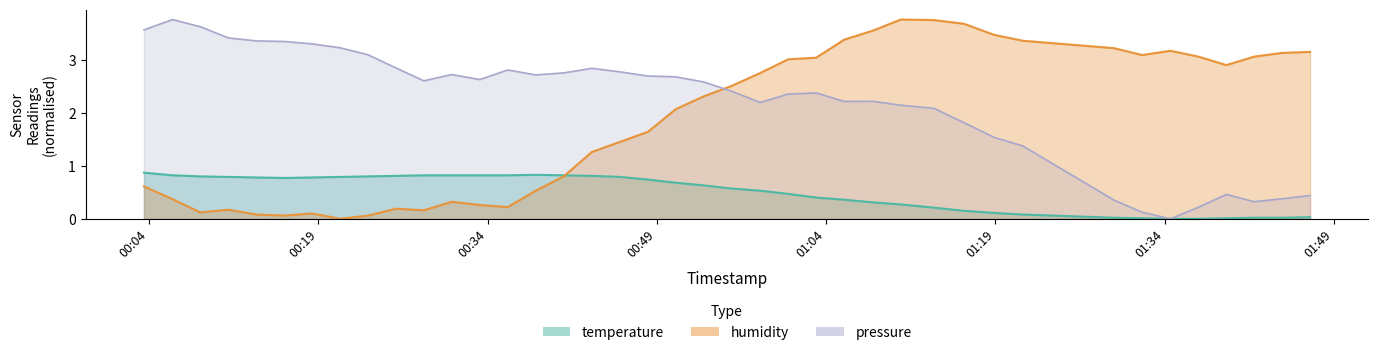

Reading left to right, list all the values displayed in this chart.

temperature: 2023-05-23T00:03:33=0.9	2023-05-23T00:06:05=0.8	2023-05-23T00:08:33=0.8	2023-05-23T00:11:02=0.8	2023-05-23T00:13:30=0.8	2023-05-23T00:15:59=0.8	2023-05-23T00:18:27=0.8	2023-05-23T00:20:56=0.8	2023-05-23T00:23:24=0.8	2023-05-23T00:25:53=0.8	2023-05-23T00:28:21=0.8	2023-05-23T00:30:49=0.8	2023-05-23T00:33:19=0.8	2023-05-23T00:35:47=0.8	2023-05-23T00:38:16=0.8	2023-05-23T00:40:45=0.8	2023-05-23T00:43:14=0.8	2023-05-23T00:45:43=0.8	2023-05-23T00:48:12=0.7	2023-05-23T00:50:41=0.7	2023-05-23T00:53:09=0.6	2023-05-23T00:55:39=0.6	2023-05-23T00:58:09=0.5	2023-05-23T01:00:38=0.5	2023-05-23T01:03:07=0.4	2023-05-23T01:05:36=0.4	2023-05-23T01:08:08=0.3	2023-05-23T01:10:37=0.3	2023-05-23T01:13:33=0.2	2023-05-23T01:16:13=0.1	2023-05-23T01:18:54=0.1	2023-05-23T01:21:25=0.1	2023-05-23T01:29:30=0.0	2023-05-23T01:32:00=0.0	2023-05-23T01:34:30=0.0	2023-05-23T01:36:59=0.0	2023-05-23T01:39:28=0.0	2023-05-23T01:41:56=0.0	2023-05-23T01:44:25=0.0	2023-05-23T01:46:53=0.0
humidity: 2023-05-23T00:03:33=0.6	2023-05-23T00:06:05=0.4	2023-05-23T00:08:33=0.1	2023-05-23T00:11:02=0.2	2023-05-23T00:13:30=0.1	2023-05-23T00:15:59=0.1	2023-05-23T00:18:27=0.1	2023-05-23T00:20:56=0.0	2023-05-23T00:23:24=0.1	2023-05-23T00:25:53=0.2	2023-05-23T00:28:21=0.2	2023-05-23T00:30:49=0.3	2023-05-23T00:33:19=0.3	2023-05-23T00:35:47=0.2	2023-05-23T00:38:16=0.5	2023-05-23T00:40:45=0.8	2023-05-23T00:43:14=1.3	2023-05-23T00:45:43=1.5	2023-05-23T00:48:12=1.6	2023-05-23T00:50:41=2.1	2023-05-23T00:53:09=2.3	2023-05-23T00:55:39=2.5	2023-05-23T00:58:09=2.8	2023-05-23T01:00:38=3.0	2023-05-23T01:03:07=3.0	2023-05-23T01:05:36=3.4	2023-05-23T01:08:08=3.6	2023-05-23T01:10:37=3.8	2023-05-23T01:13:33=3.8	2023-05-23T01:16:13=3.7	2023-05-23T01:18:54=3.5	2023-05-23T01:21:25=3.4	2023-05-23T01:29:30=3.2	2023-05-23T01:32:00=3.1	2023-05-23T01:34:30=3.2	2023-05-23T01:36:59=3.1	2023-05-23T01:39:28=2.9	2023-05-23T01:41:56=3.1	2023-05-23T01:44:25=3.1	2023-05-23T01:46:53=3.2
pressure: 2023-05-23T00:03:33=3.6	2023-05-23T00:06:05=3.8	2023-05-23T00:08:33=3.6	2023-05-23T00:11:02=3.4	2023-05-23T00:13:30=3.4	2023-05-23T00:15:59=3.3	2023-05-23T00:18:27=3.3	2023-05-23T00:20:56=3.2	2023-05-23T00:23:24=3.1	2023-05-23T00:25:53=2.8	2023-05-23T00:28:21=2.6	2023-05-23T00:30:49=2.7	2023-05-23T00:33:19=2.6	2023-05-23T00:35:47=2.8	2023-05-23T00:38:16=2.7	2023-05-23T00:40:45=2.8	2023-05-23T00:43:14=2.8	2023-05-23T00:45:43=2.8	2023-05-23T00:48:12=2.7	2023-05-23T00:50:41=2.7	2023-05-23T00:53:09=2.6	2023-05-23T00:55:39=2.4	2023-05-23T00:58:09=2.2	2023-05-23T01:00:38=2.4	2023-05-23T01:03:07=2.4	2023-05-23T01:05:36=2.2	2023-05-23T01:08:08=2.2	2023-05-23T01:10:37=2.1	2023-05-23T01:13:33=2.1	2023-05-23T01:16:13=1.8	2023-05-23T01:18:54=1.5	2023-05-23T01:21:25=1.4	2023-05-23T01:29:30=0.4	2023-05-23T01:32:00=0.1	2023-05-23T01:34:30=0.0	2023-05-23T01:36:59=0.2	2023-05-23T01:39:28=0.5	2023-05-23T01:41:56=0.3	2023-05-23T01:44:25=0.4	2023-05-23T01:46:53=0.4